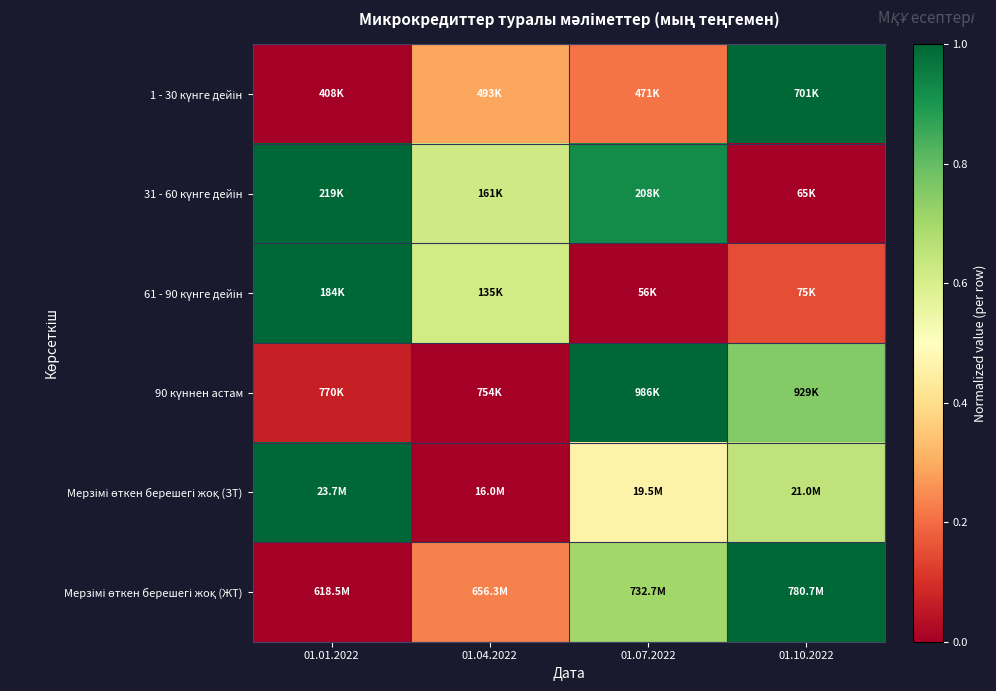

List the series in order of their peak value, lowest first.

1 - 30 күнге дейін, 31 - 60 күнге дейін, 61 - 90 күнге дейін, 90 күннен астам, Мерзімі өткен берешегі жоқ (ЗТ), Мерзімі өткен берешегі жоқ (ЖТ)